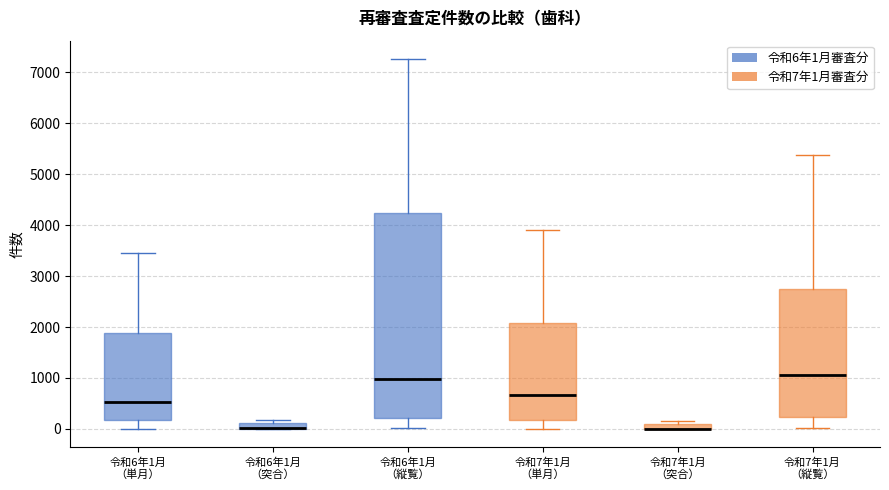

Comparing the boxes themselves (not the whiskers), which one is the tallest?

令和6年1月 （縦覧）